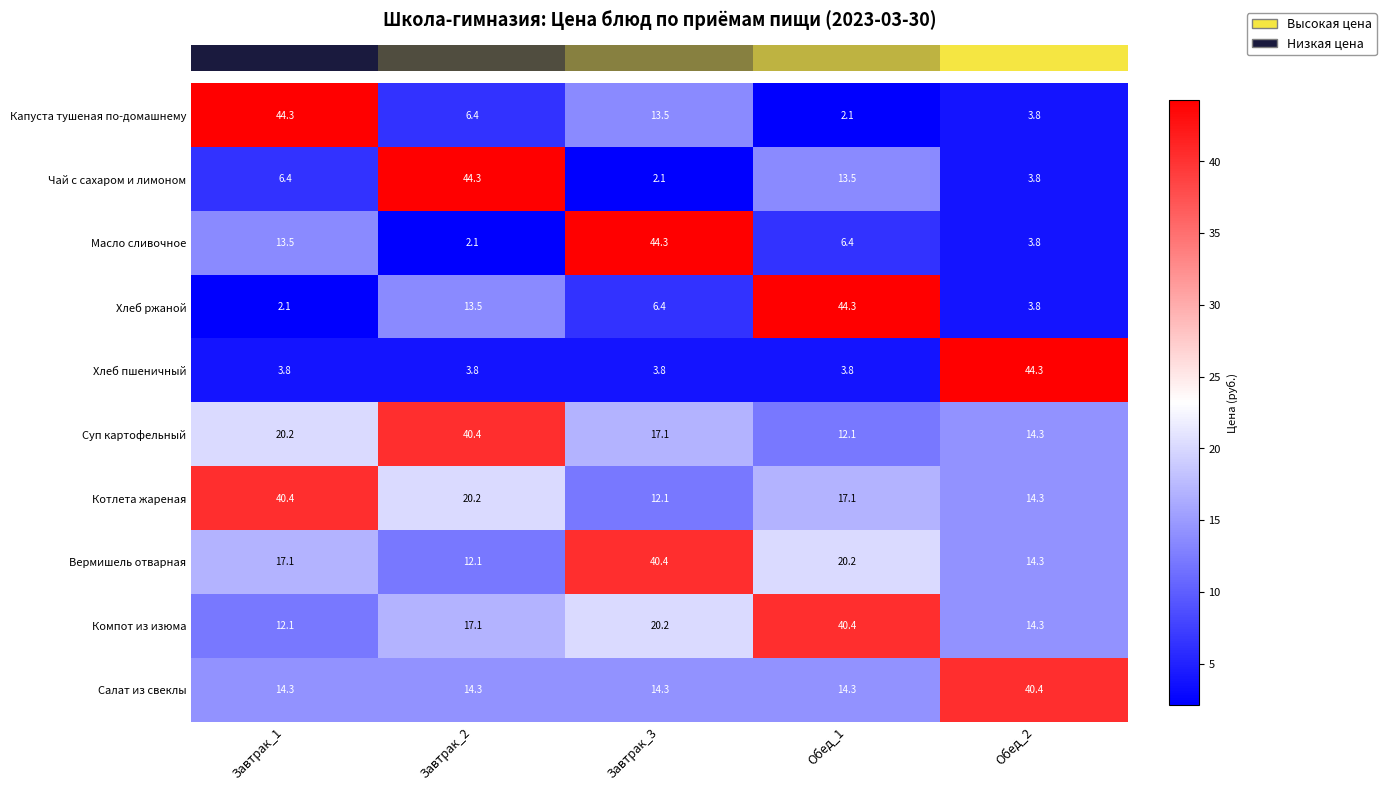

Count the number of categories in the chart.

5